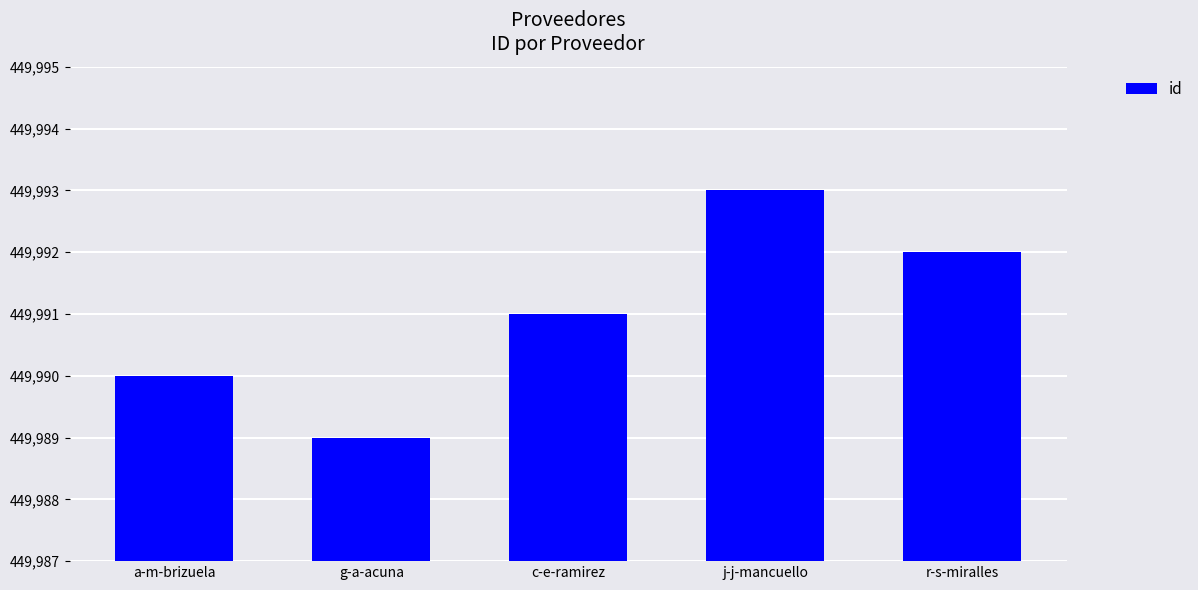

Reading left to right, transcribe all the data shown in this chart.

449990	449989	449991	449993	449992